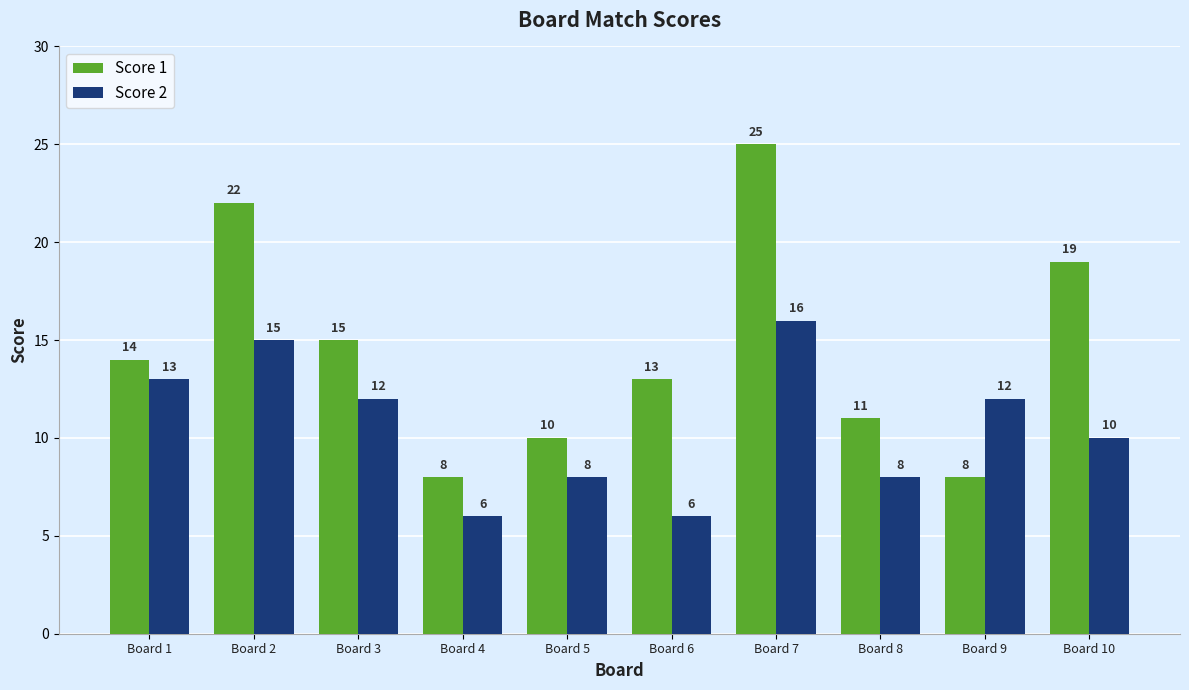

Is the value of Score 2 at Board 6 greater than the value of Score 1 at Board 4?

No